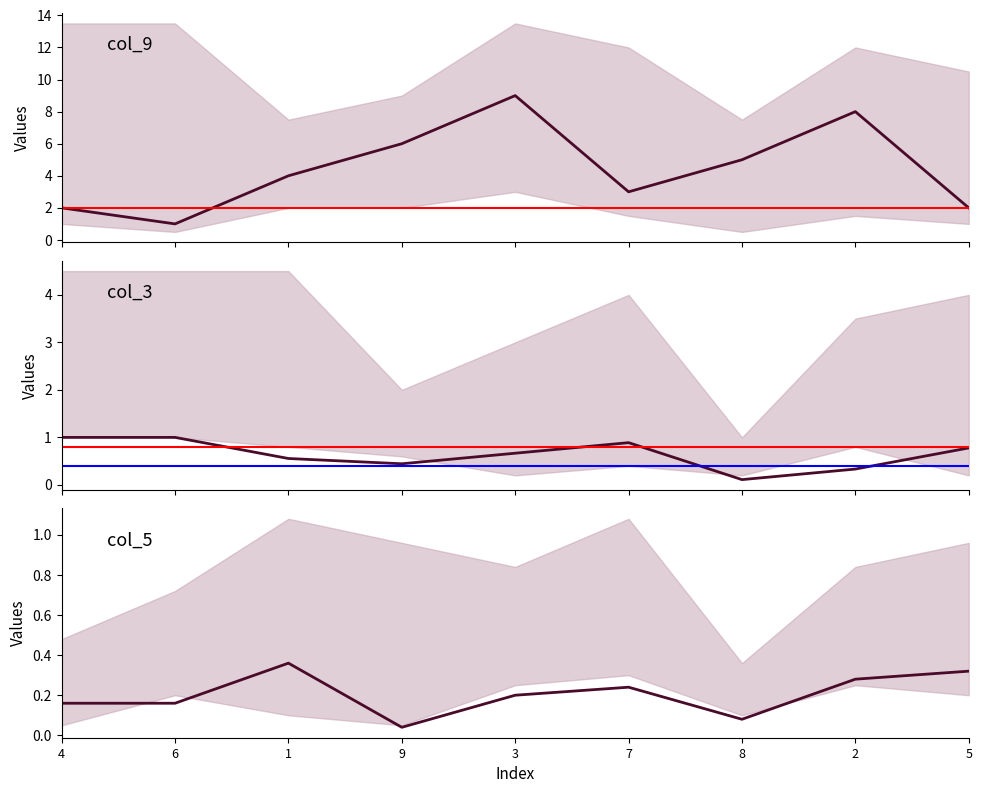

What is the sum of all col_5_line values?

1.8